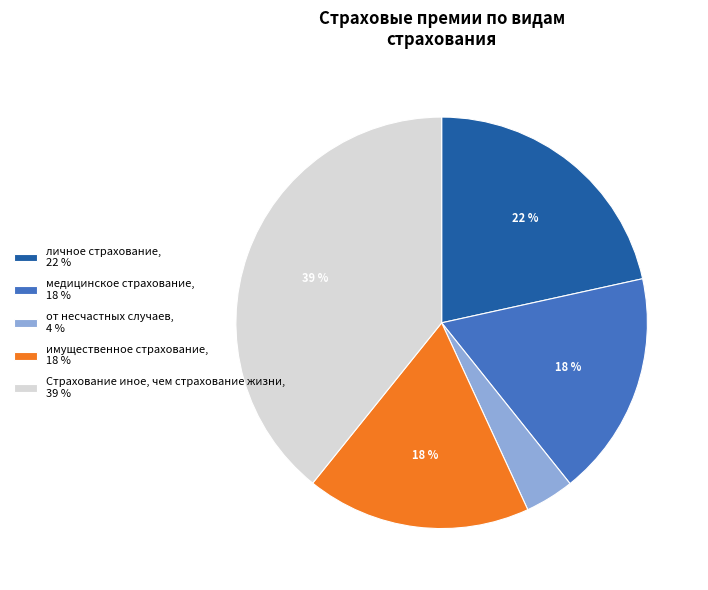

What is the ratio of the value at имущественное страхование, 18 % to the value at медицинское страхование, 18 %?

1.0